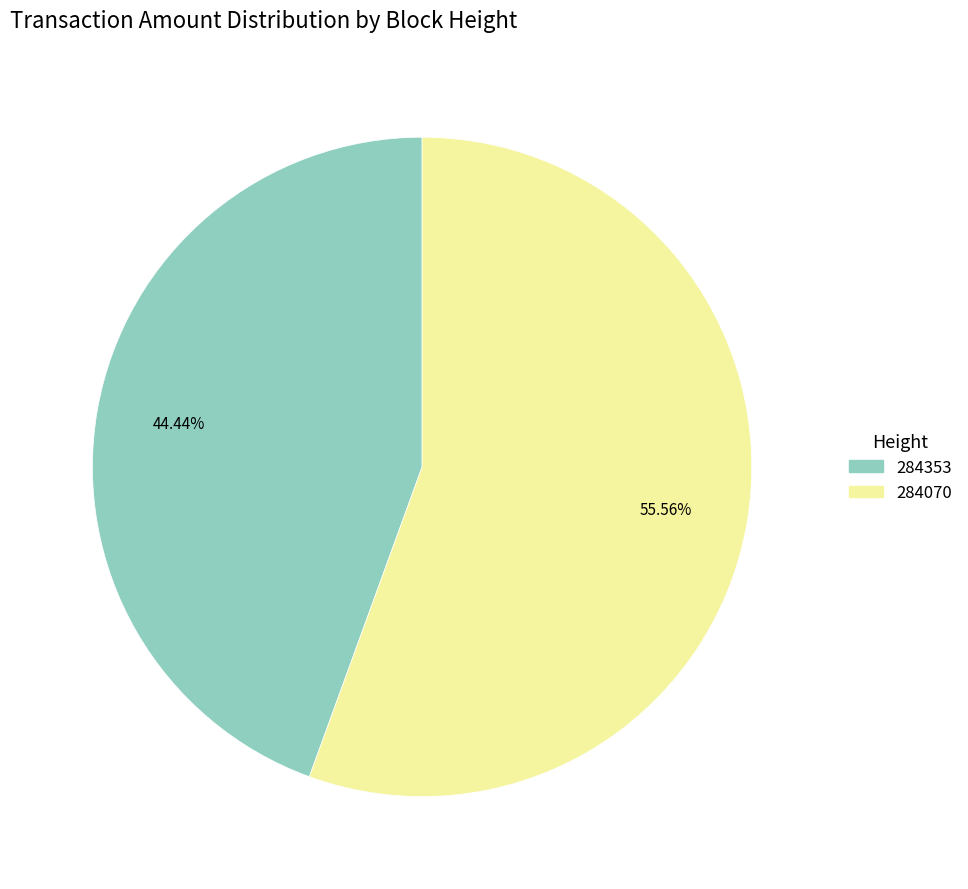

True or false: 284353 accounts for 33% of the total.

False